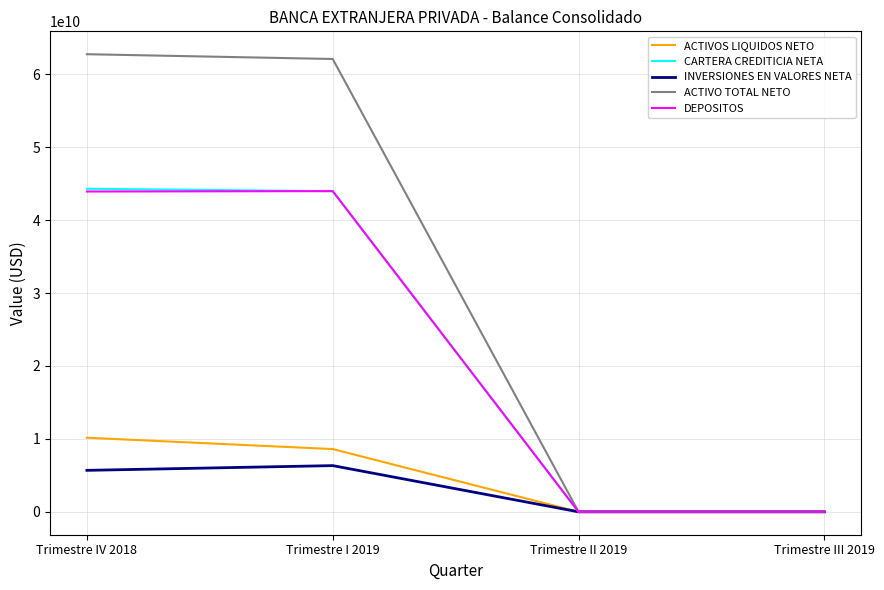

The value of DEPOSITOS at Trimestre IV 2018 is 12282608579.1. True or false?

False